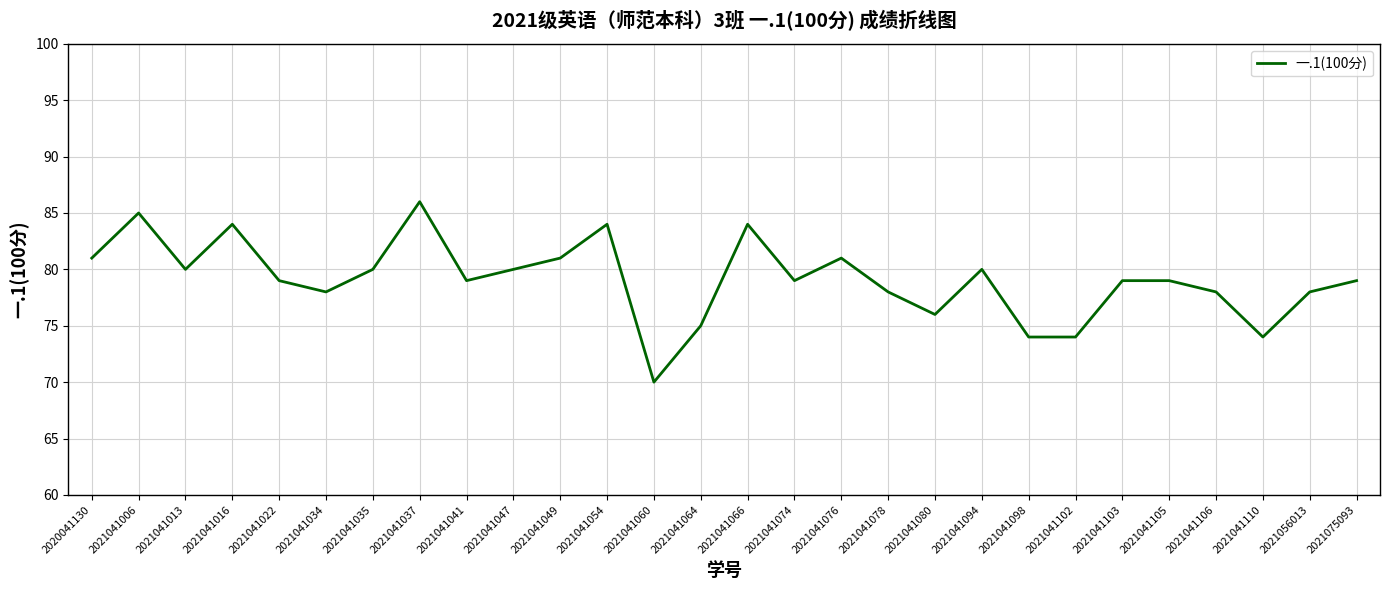

What is the maximum value shown in the chart?

86